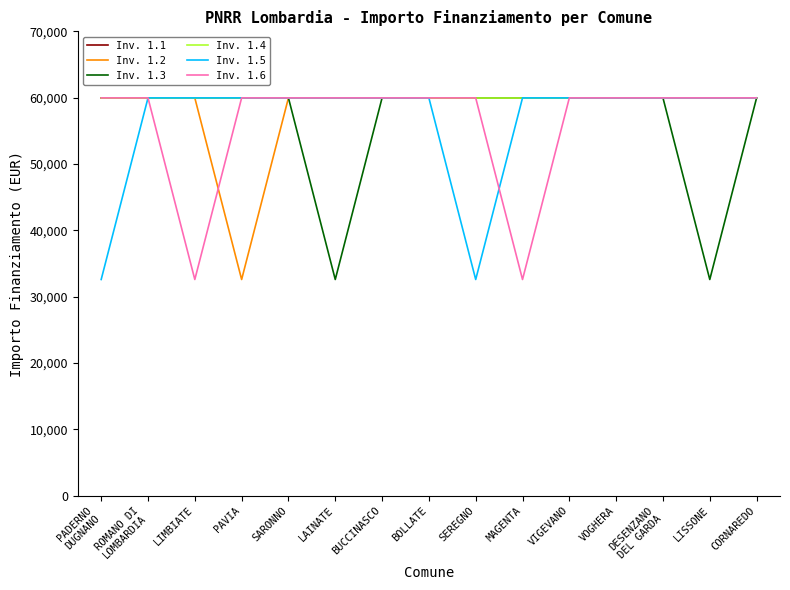

The Inv. 1.1 series shows 32948 at PAVIA. True or false?

False